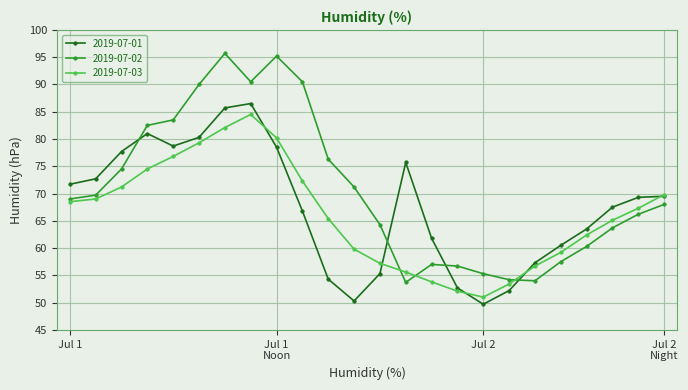

How many lines are shown in the chart?

3